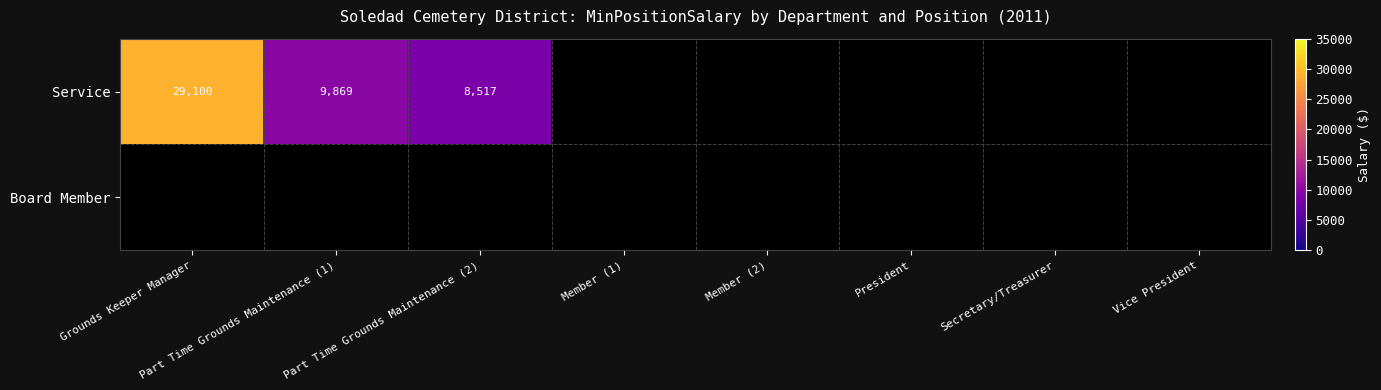

What is the difference between the Service values at Grounds Keeper Manager and Part Time Grounds Maintenance (1)?

19231